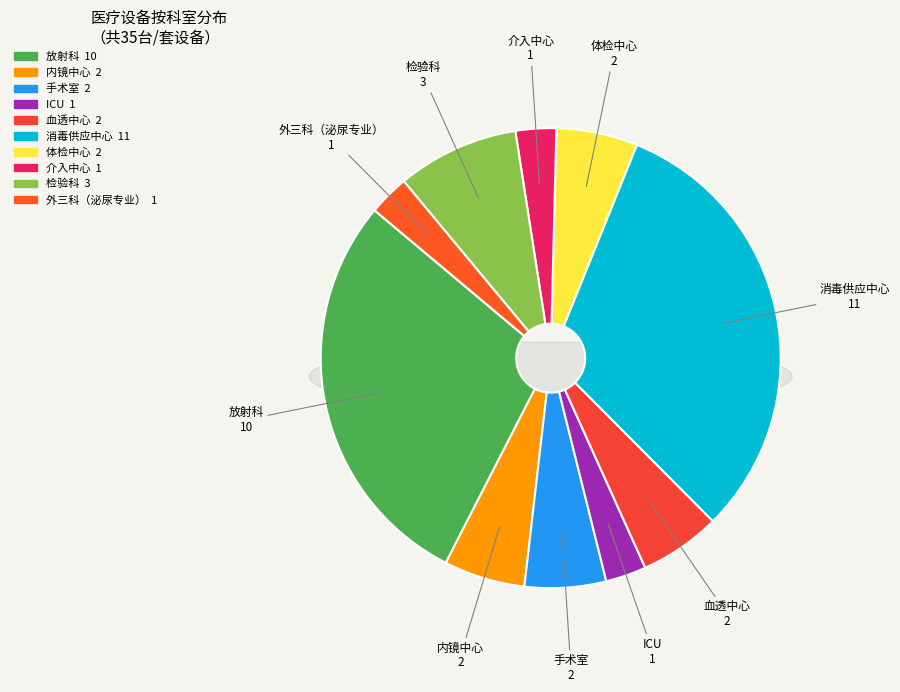

True or false: ICU accounts for 1% of the total.

False